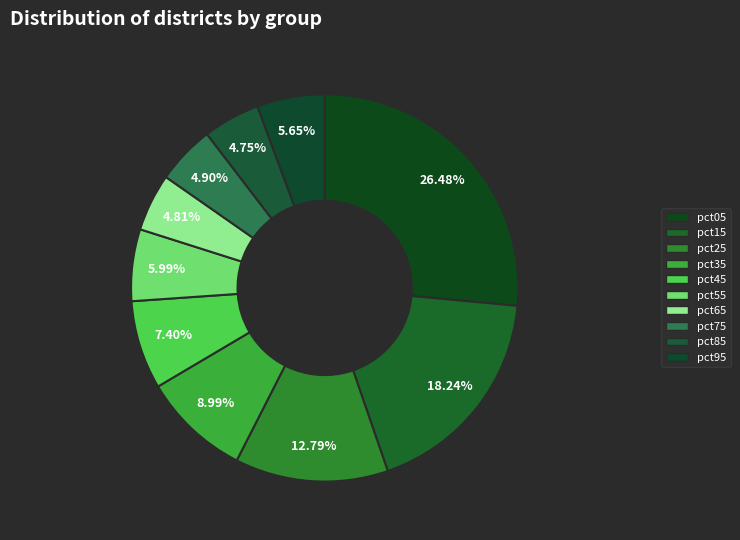

To the nearest percent, what is the difference between the largest and smallest slice percentages?

22%